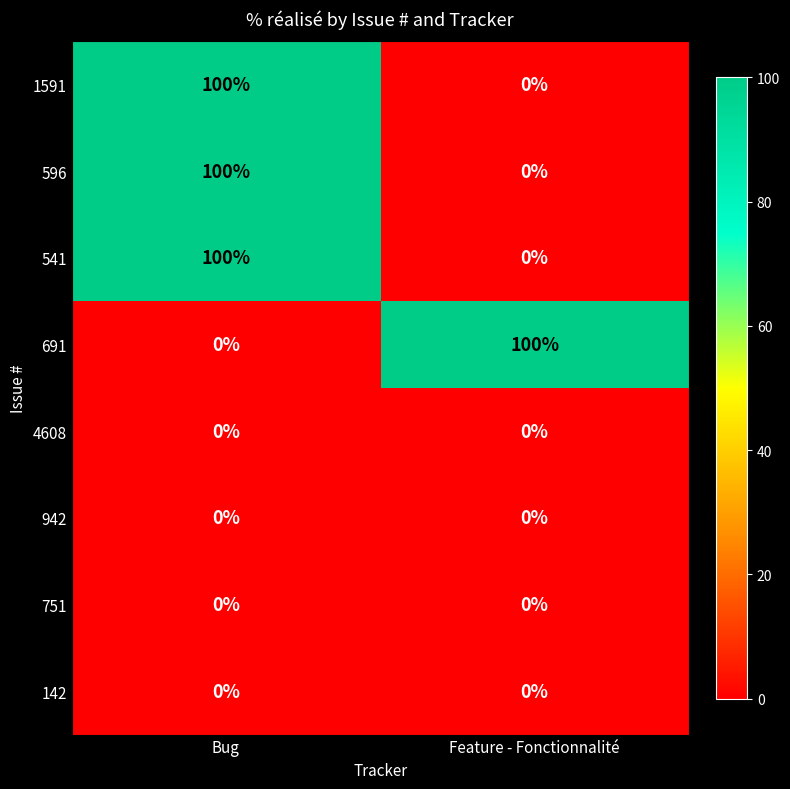

What is the difference between the highest and lowest values at Bug?

100